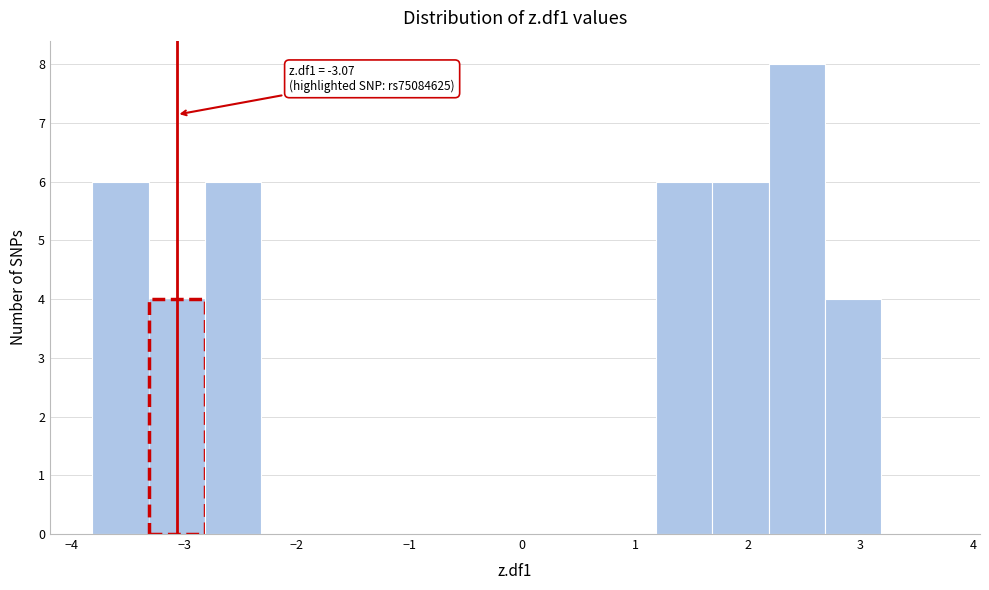

Which range on the x-axis has the tallest bar?

2.2 to 2.7